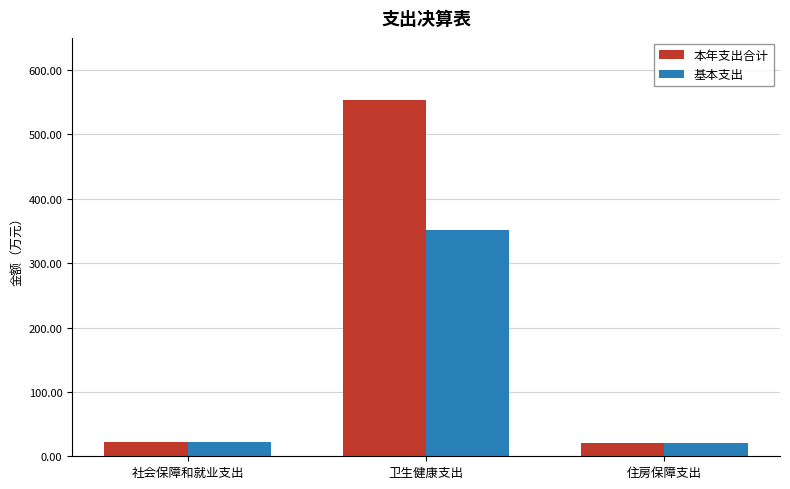

What is the total value across all series at 卫生健康支出?

905.2